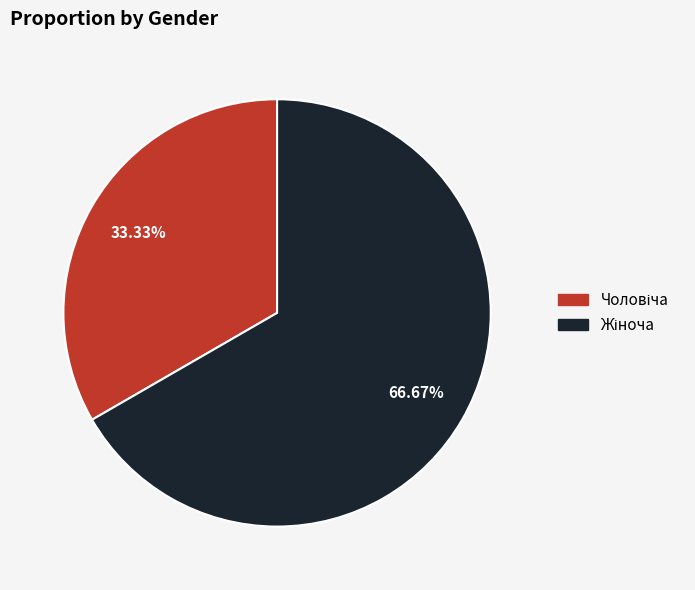

Is there a majority slice in this chart?

Yes